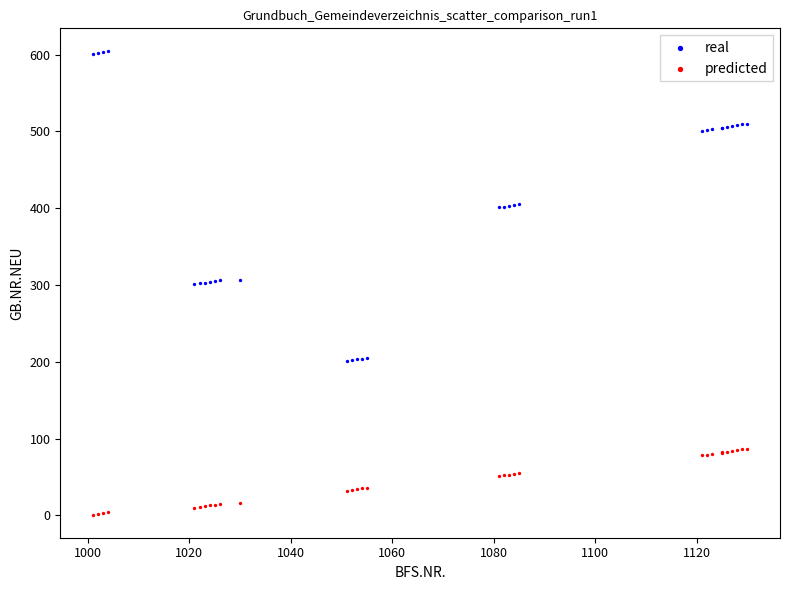

Which series has the widest spread of Y values?

real